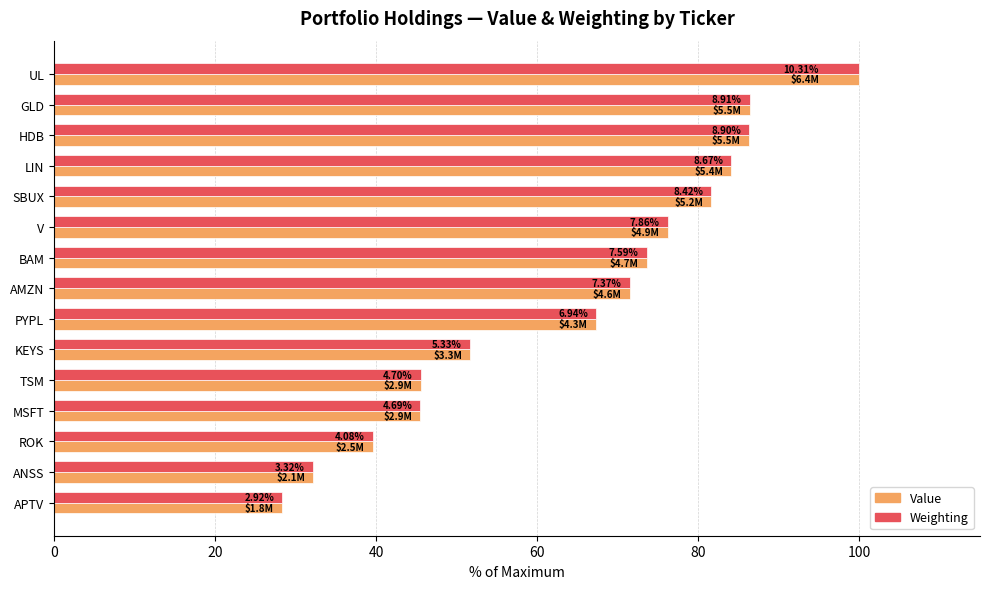

Reading right to left, what are all the values shown in this chart?

Value (% of max): 28.3	32.2	39.6	45.5	45.5	51.7	67.3	71.5	73.6	76.2	81.6	84.1	86.3	86.4	100.0
Weighting (% of max): 28.3	32.2	39.6	45.5	45.5	51.7	67.3	71.5	73.6	76.2	81.6	84.1	86.3	86.4	100.0